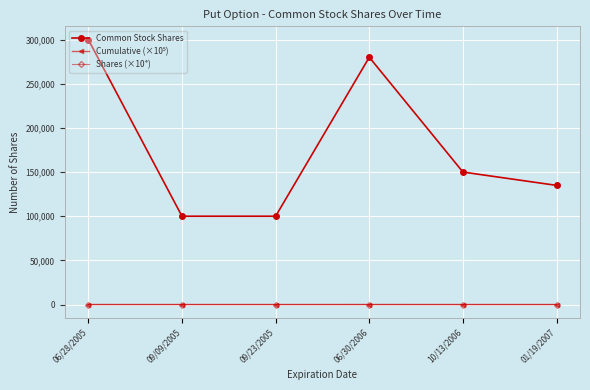

True or false: Shares (×10⁴) has more than 0 interior local peaks.

True